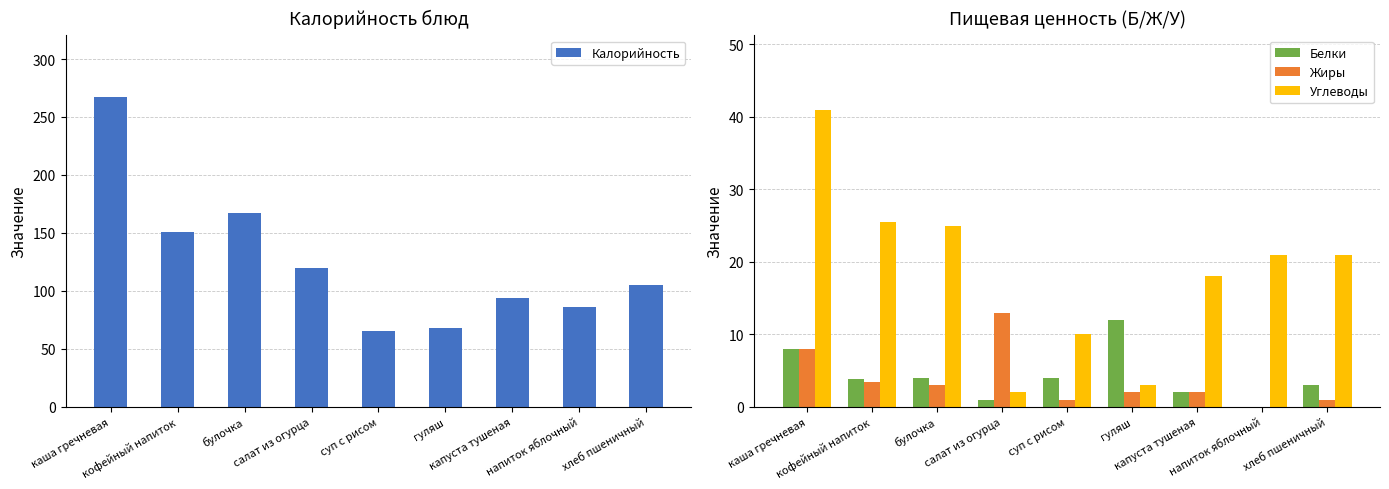

Which has a higher value, суп с рисом or гуляш?

гуляш